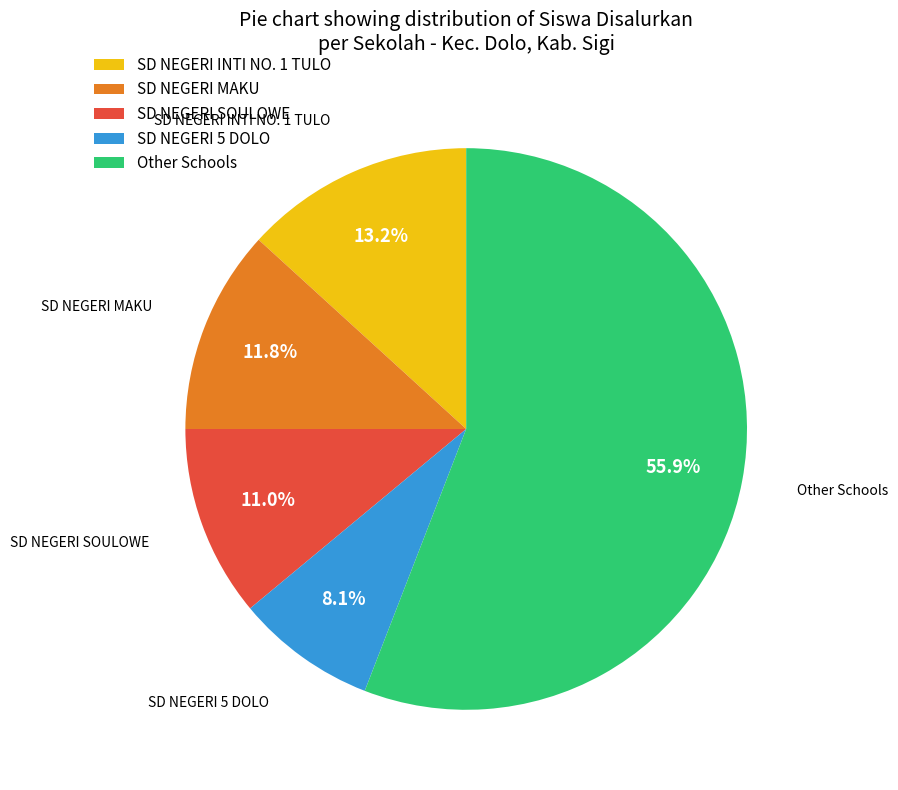

Count the number of slices in the pie.

5